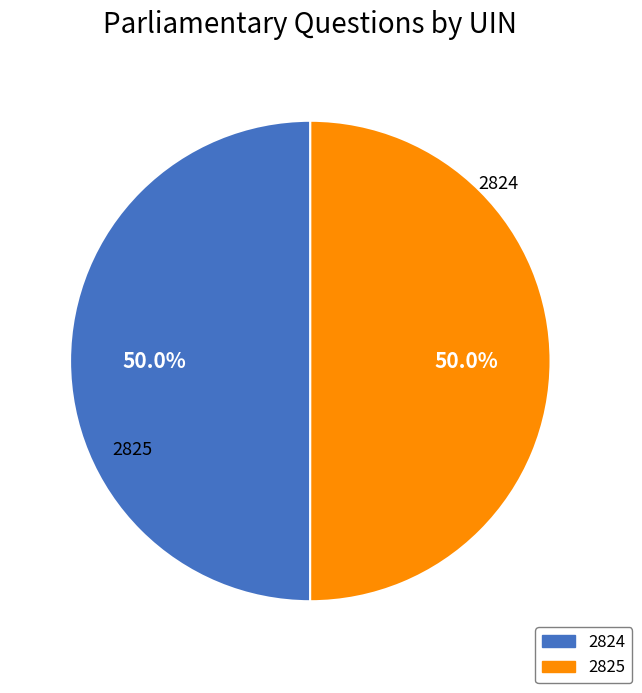

The 2824 slice represents 50% of the pie. True or false?

True